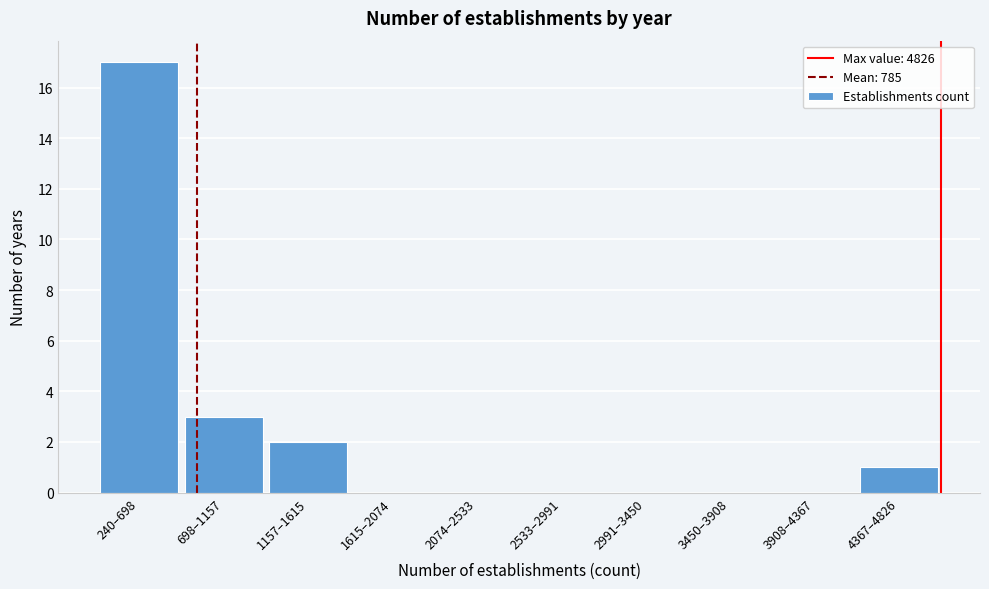

Reading left to right, list all the values displayed in this chart.

240–698=17	698–1157=3	1157–1615=2	1615–2074=0	2074–2533=0	2533–2991=0	2991–3450=0	3450–3908=0	3908–4367=0	4367–4826=1